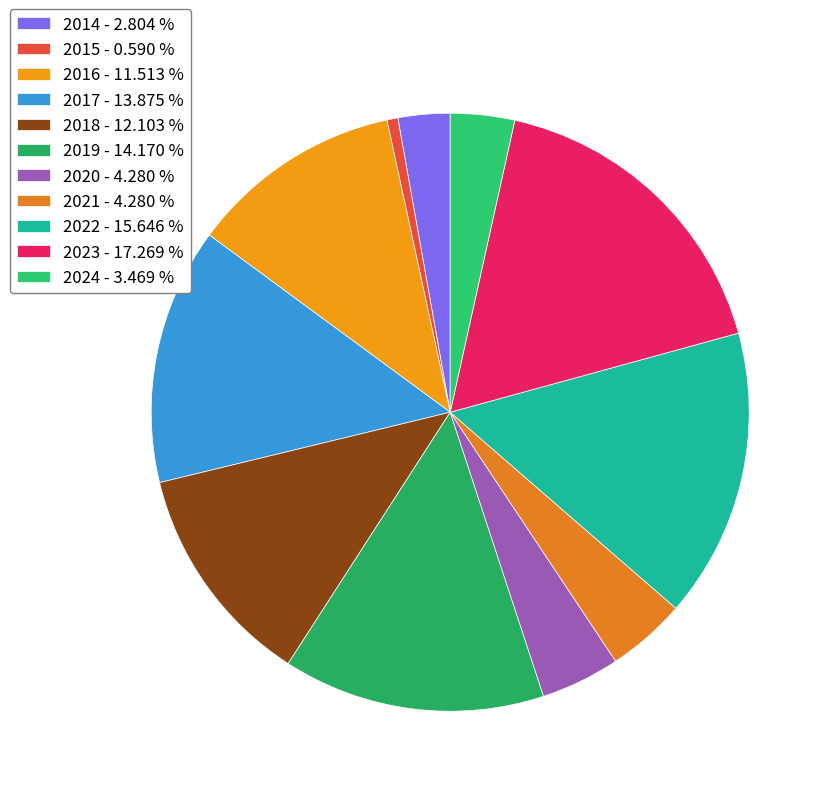

What is the ratio of the value at 2016 to the value at 2017?

0.8